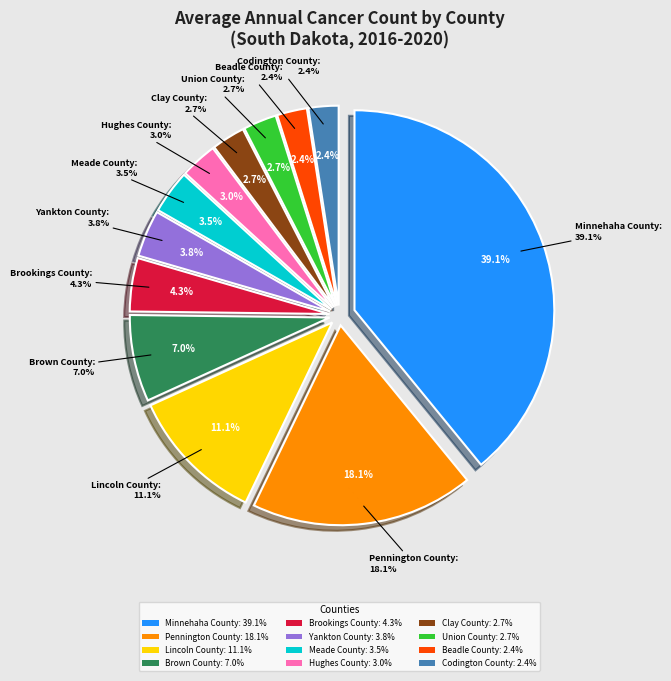

To the nearest percent, what is the difference between the Clay County and Minnehaha County slice percentages?

36%